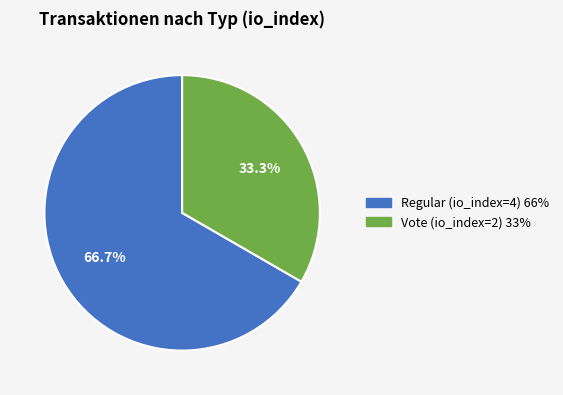

How many segments does this pie chart have?

2